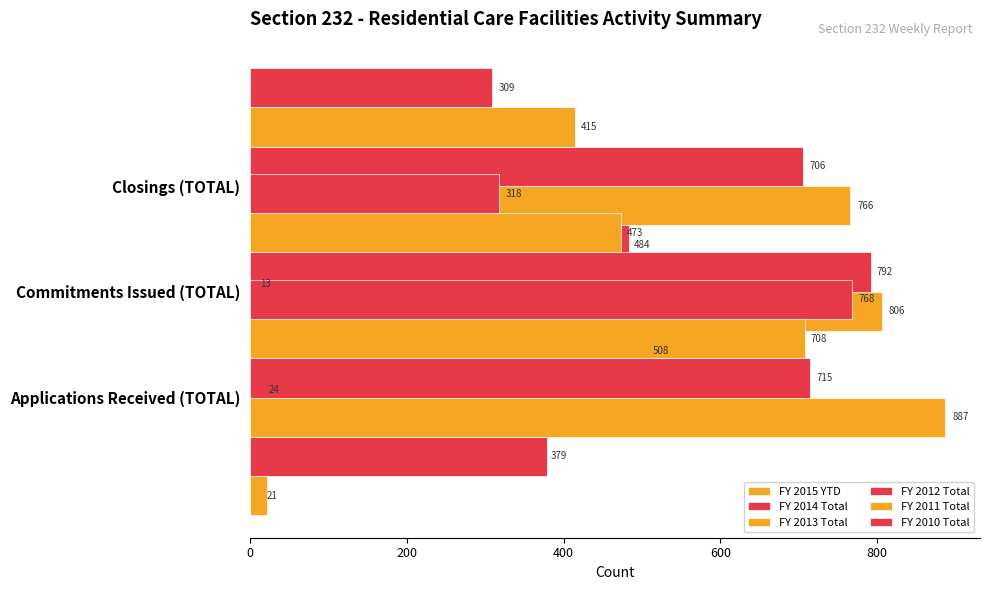

Is it true that FY 2010 Total equals 309 at 400?

True